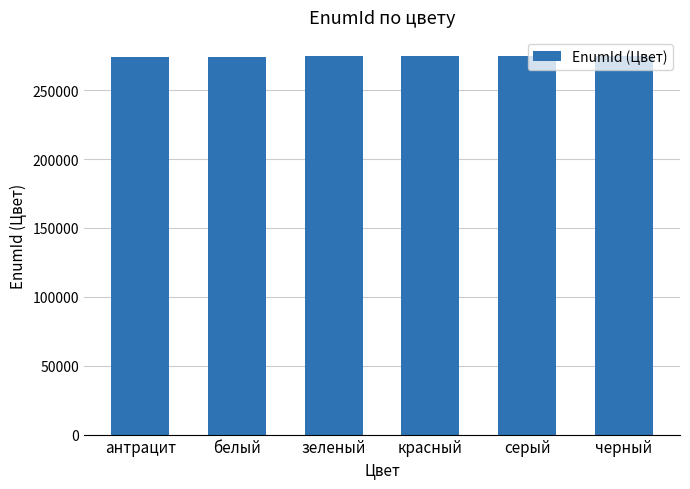

What is the average value?

274706